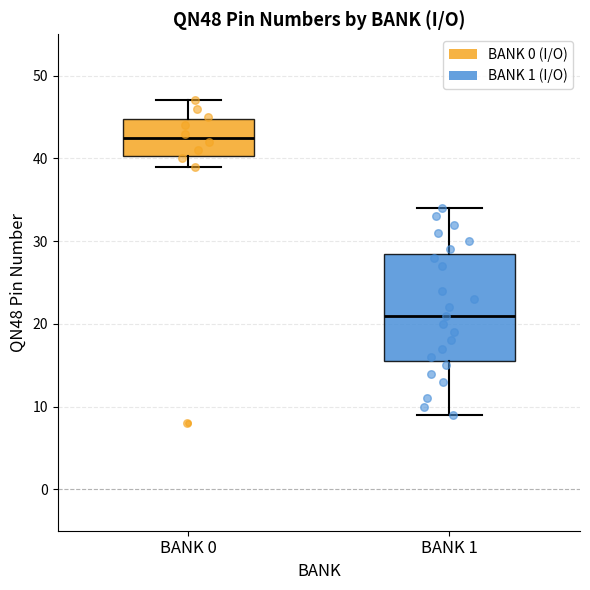

Reading left to right, read every box against the y-axis: the position of its median line, the range the box covers, and the ends of its whiskers. The values are not printed on the chart, so give them approximately, as read against the axis.

BANK 0: median 43, box 40 to 45, whiskers 39 to 47
BANK 1: median 21, box 16 to 29, whiskers 9 to 34